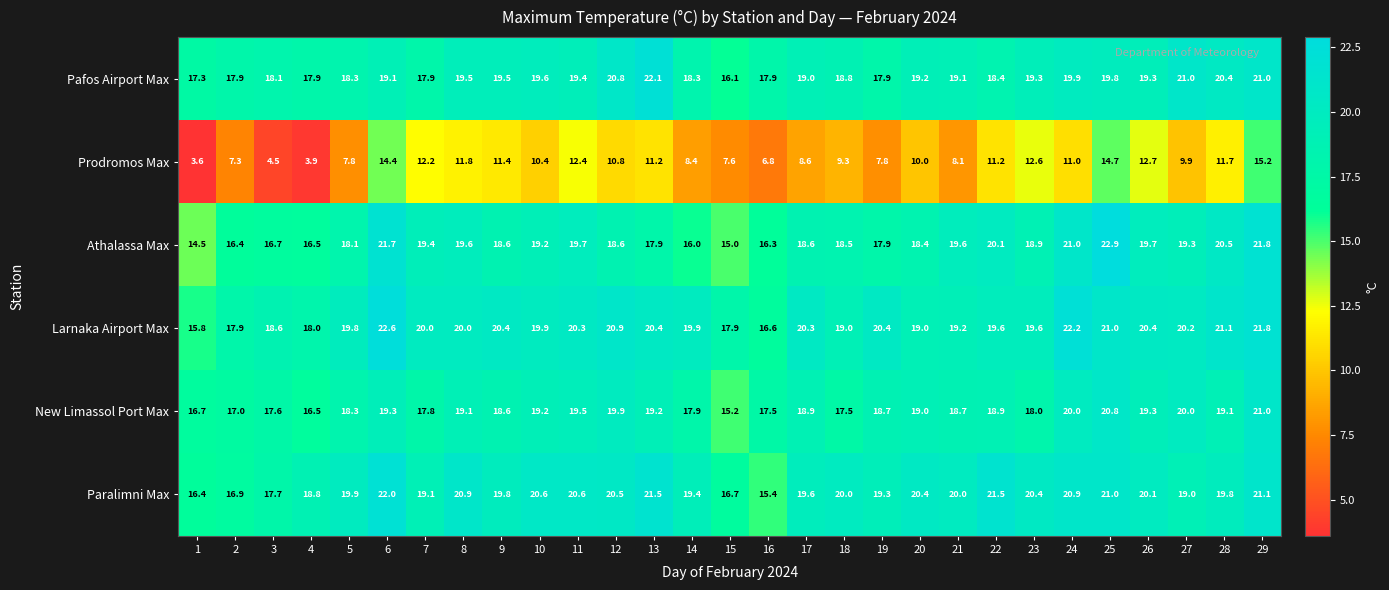

List the series in order of their peak value, highest first.

Athalassa Max, Larnaka Airport Max, Pafos Airport Max, Paralimni Max, New Limassol Port Max, Prodromos Max